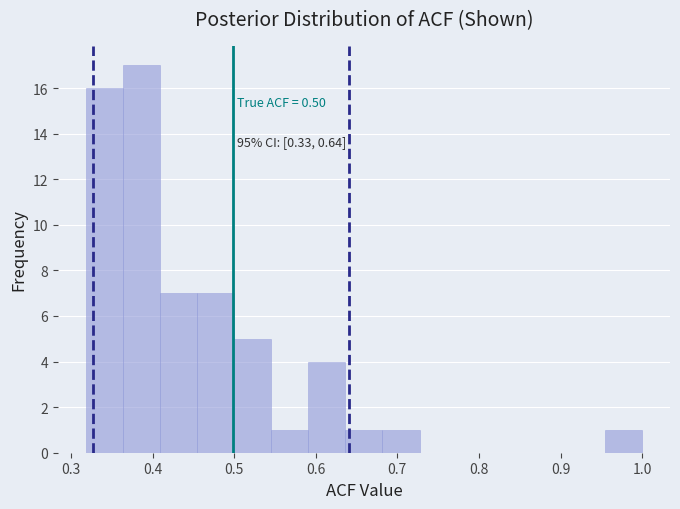

Which range on the x-axis has the tallest bar?

0.36 to 0.41